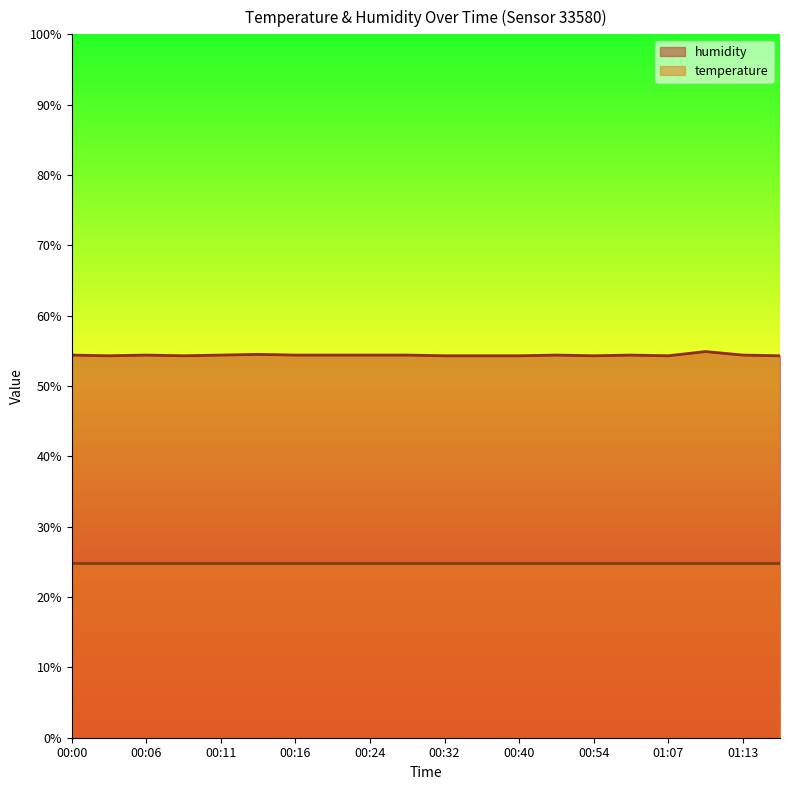

Rank the categories by value from highest to lowest.

01:10, 00:13, 00:00, 00:06, 00:11, 00:16, 00:22, 00:24, 00:27, 00:43, 01:00, 01:13, 00:03, 00:08, 00:32, 00:37, 00:40, 00:54, 01:07, 01:15